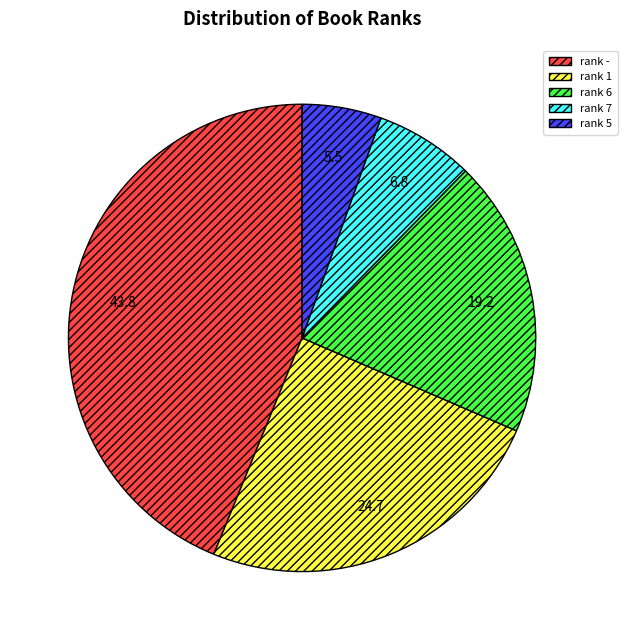

Is there any slice that represents more than half of the pie?

No